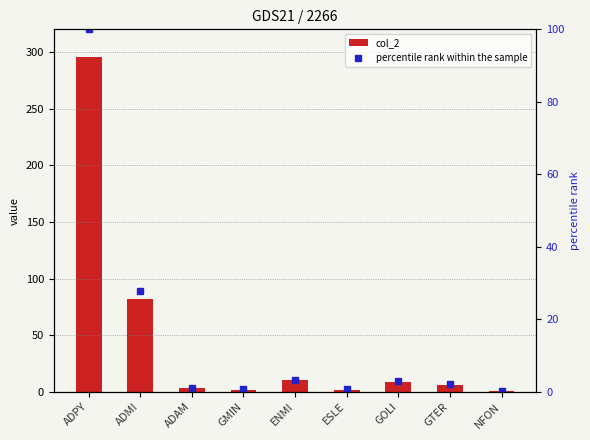

Is the value of percentile rank within the sample at GTER greater than the value of col_2 at GOLI?

No